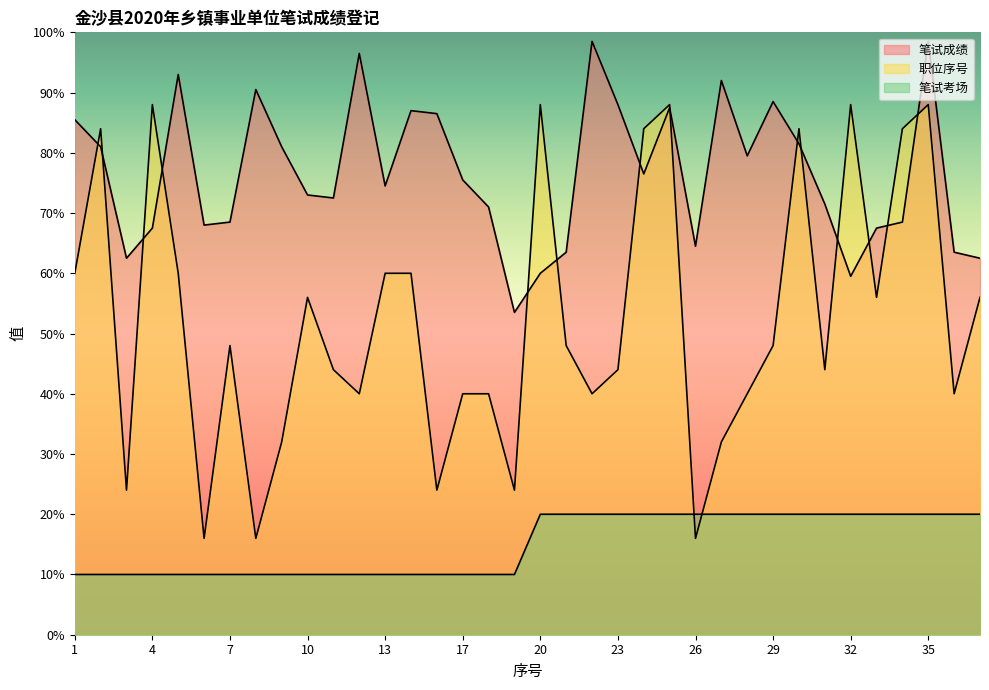

True or false: 笔试成绩 and 笔试考场 intersect in this chart.

False